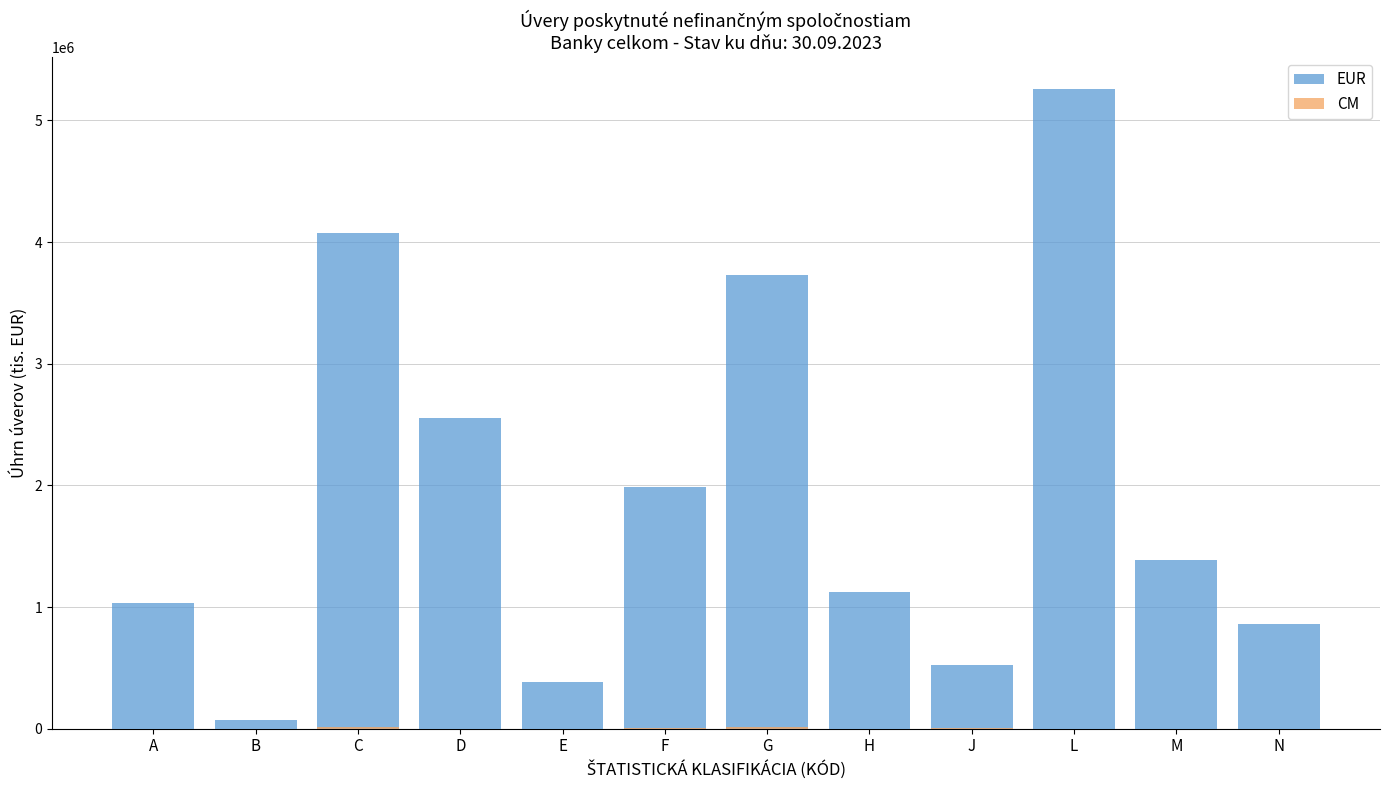

Does the chart contain any negative values?

No